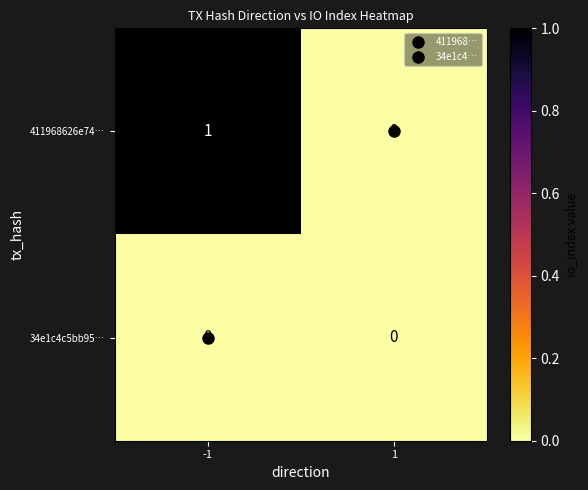

At which category is the sum across all series the highest?

-1